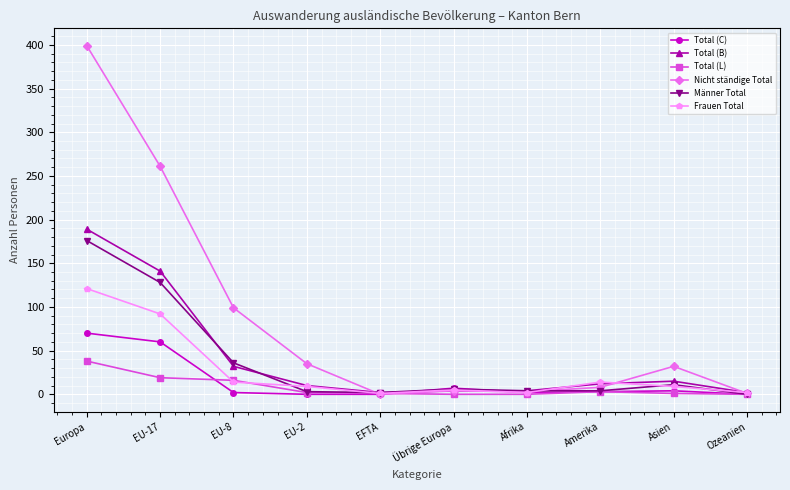

What is the greatest value displayed?

399